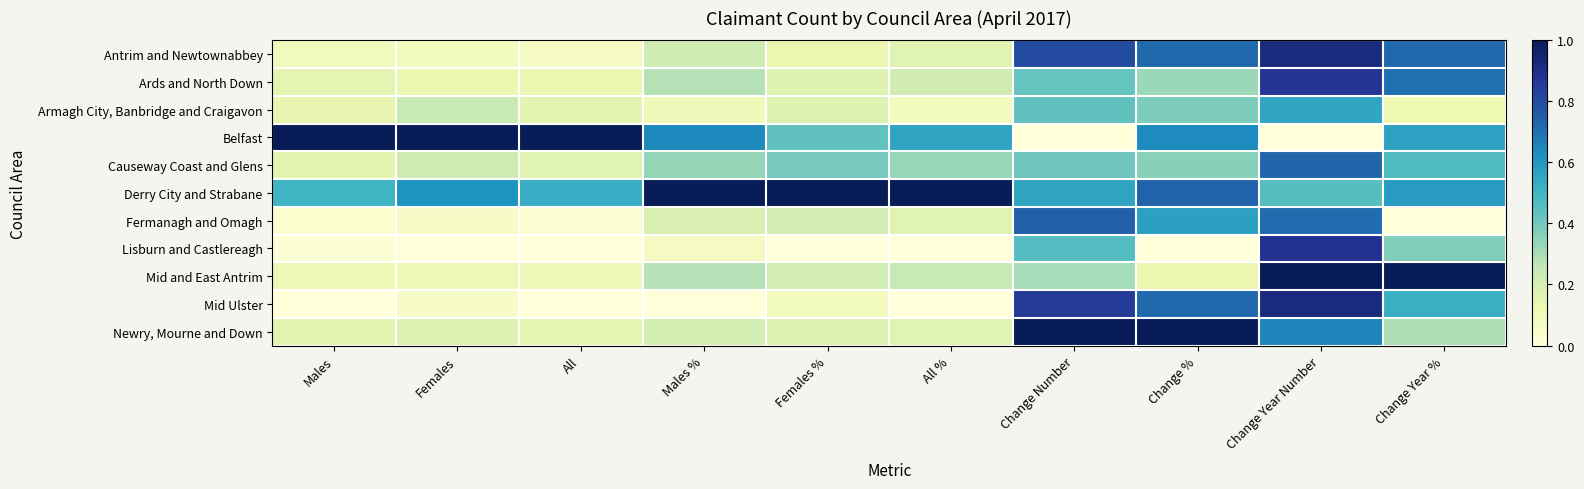

Which series has the largest range (max minus min)?

Belfast